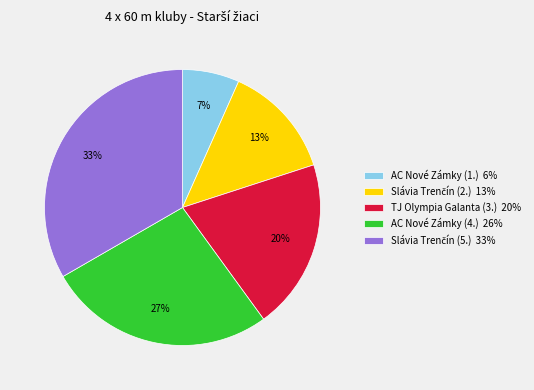

To the nearest percent, what percentage of the pie is TJ Olympia Galanta (3.) 20%?

20%